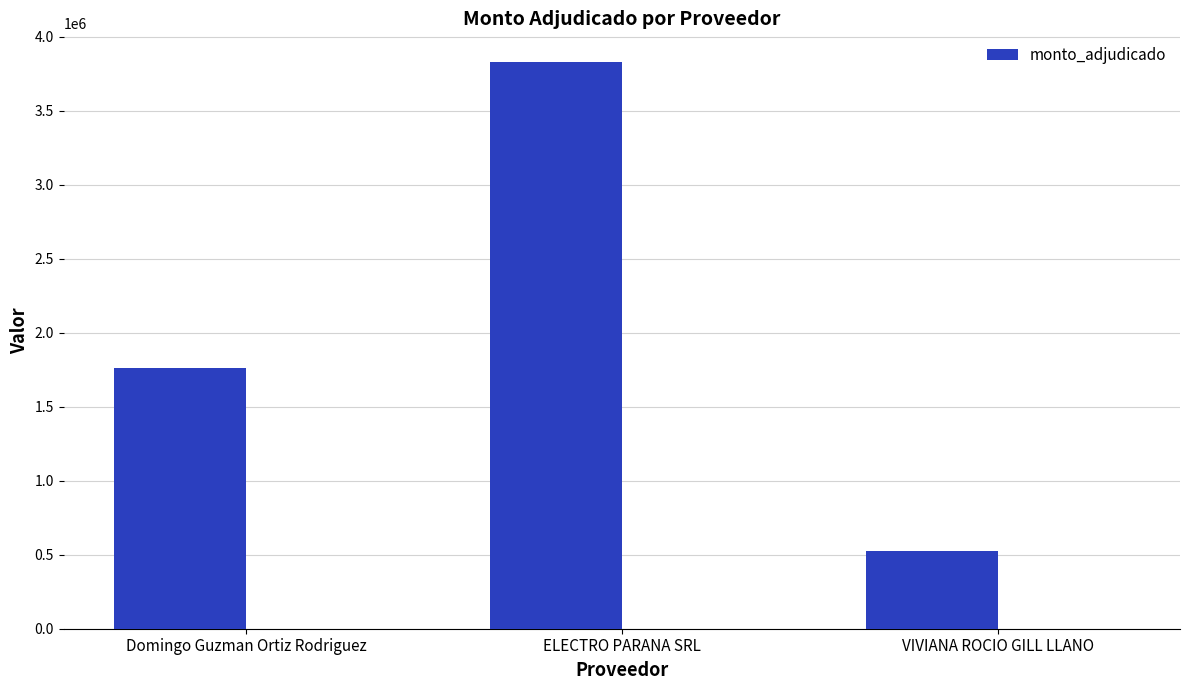

The chart shows a value of 525190 at VIVIANA ROCIO GILL LLANO. True or false?

True